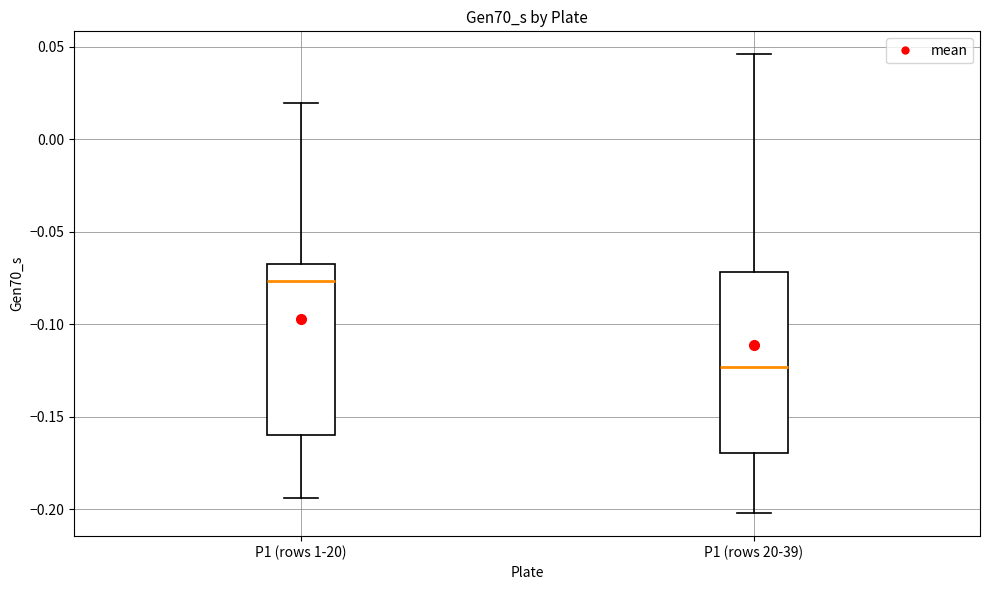

Reading left to right, read every box against the y-axis: the position of its median line, the range the box covers, and the ends of its whiskers. The values are not printed on the chart, so give them approximately, as read against the axis.

P1 (rows 1-20): median -0.075, box -0.160 to -0.070, whiskers -0.195 to 0.020
P1 (rows 20-39): median -0.125, box -0.170 to -0.070, whiskers -0.200 to 0.045